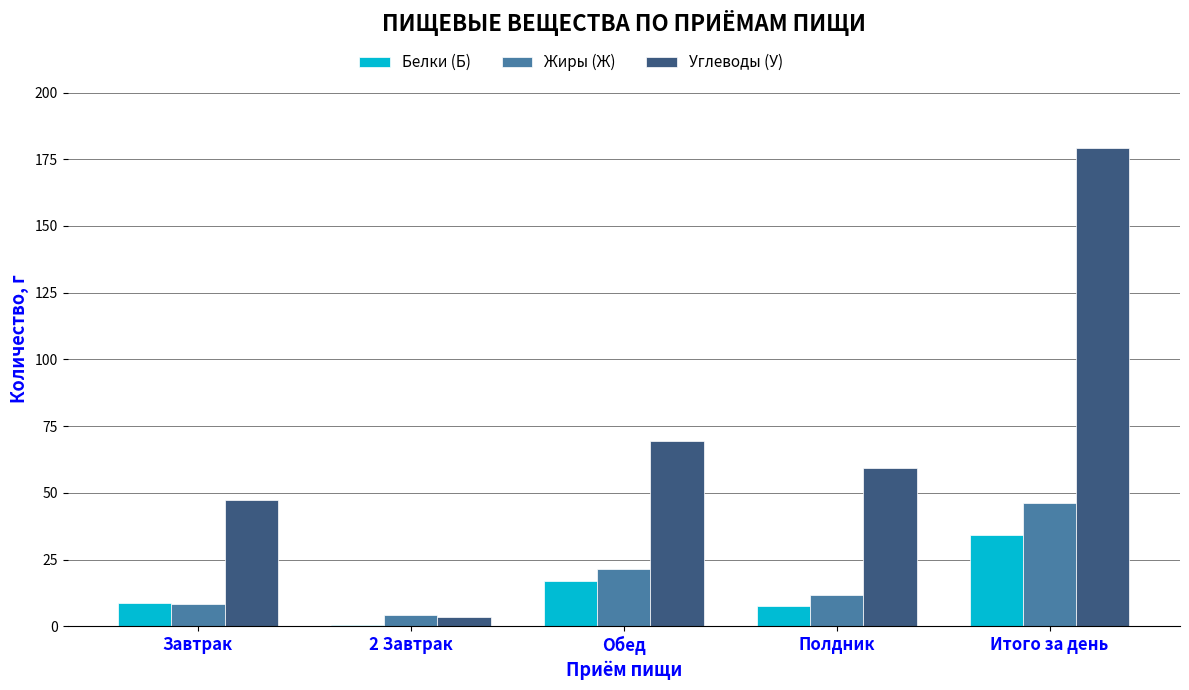

What is the maximum value for Углеводы (У)?

179.4